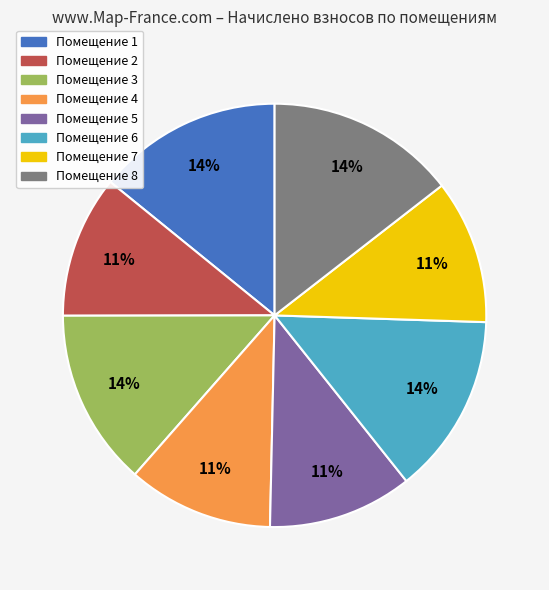

Is there a majority slice in this chart?

No